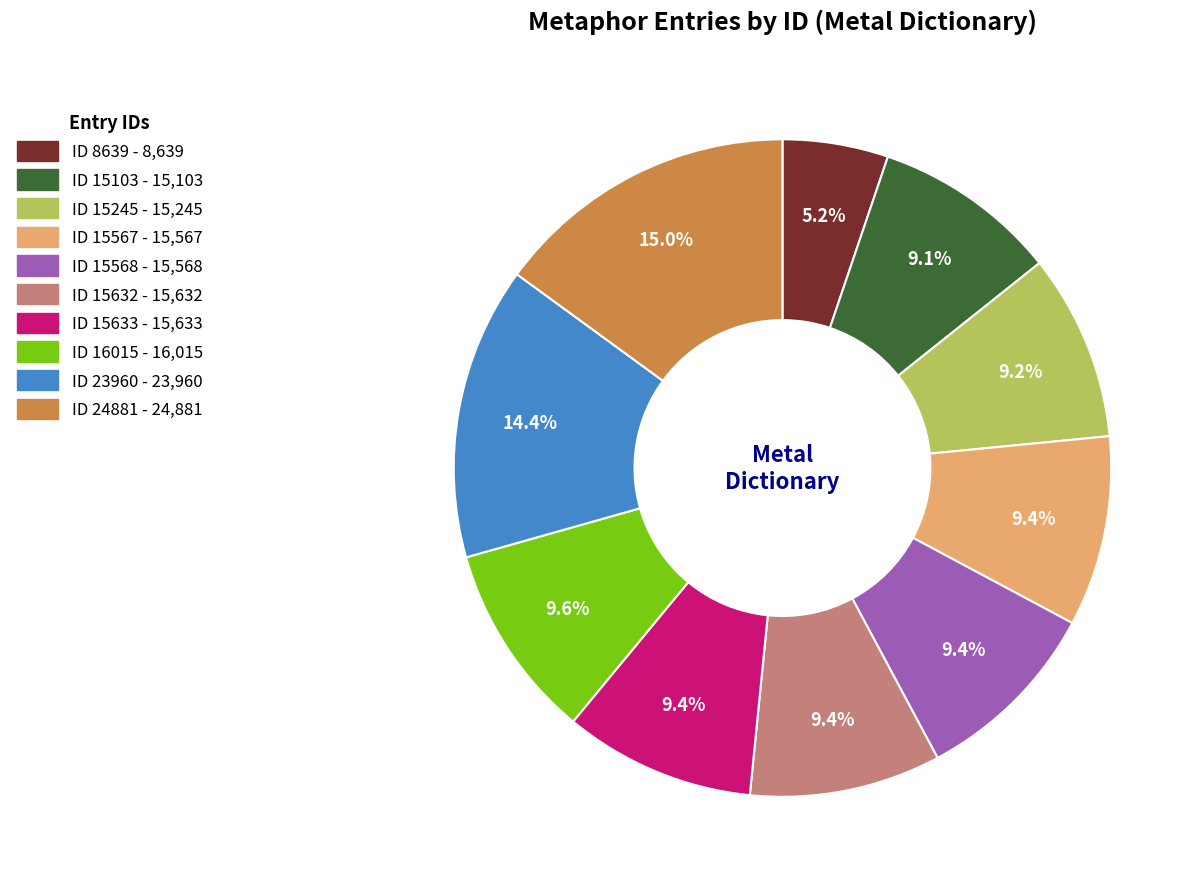

Is there a majority slice in this chart?

No